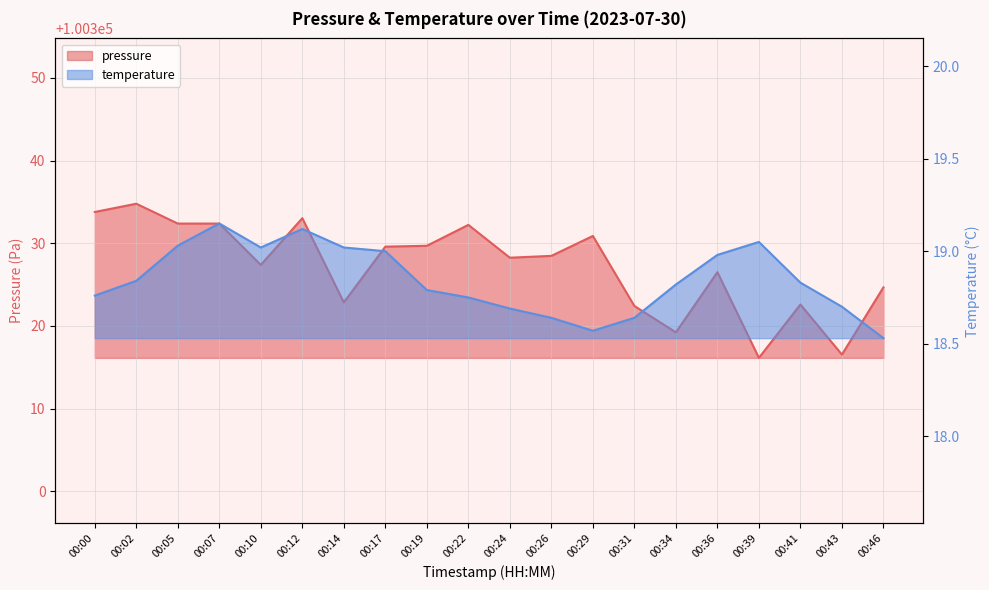

What is the difference between the second highest and second lowest values in the temperature series?

0.6